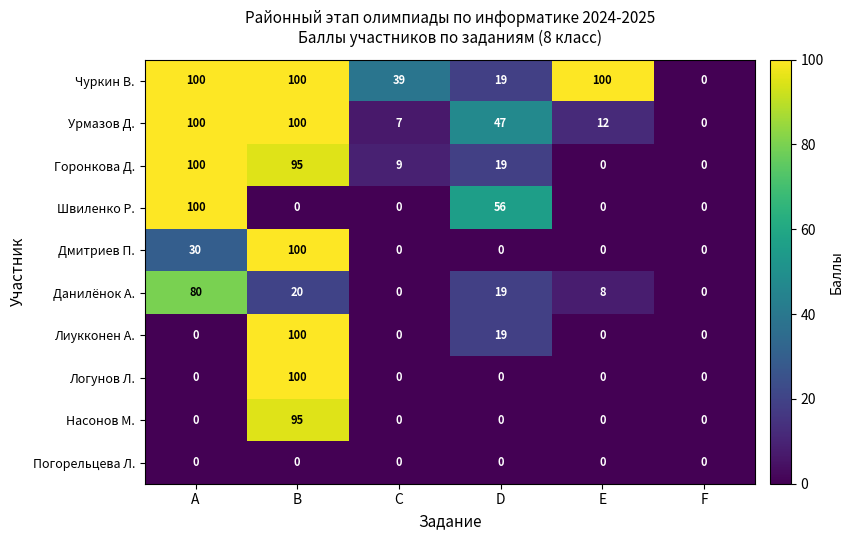

What is the maximum value for Насонов М.?

95